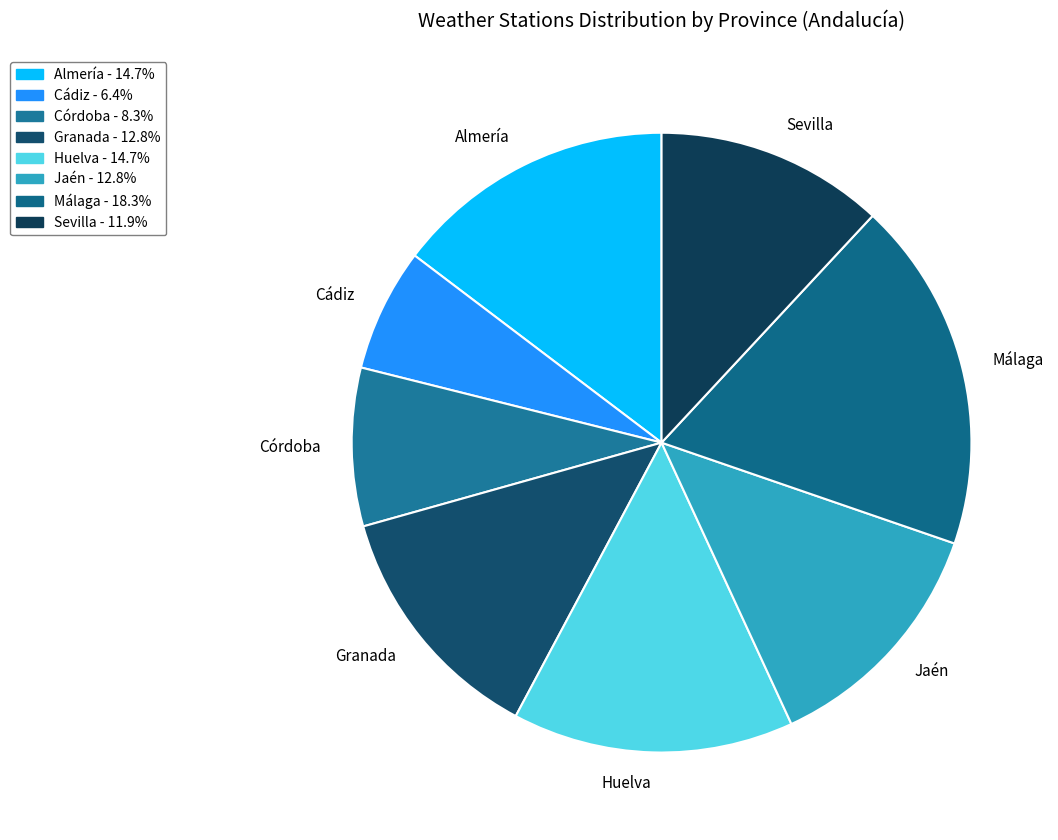

Is the sum of Jaén and Sevilla greater than half?

No